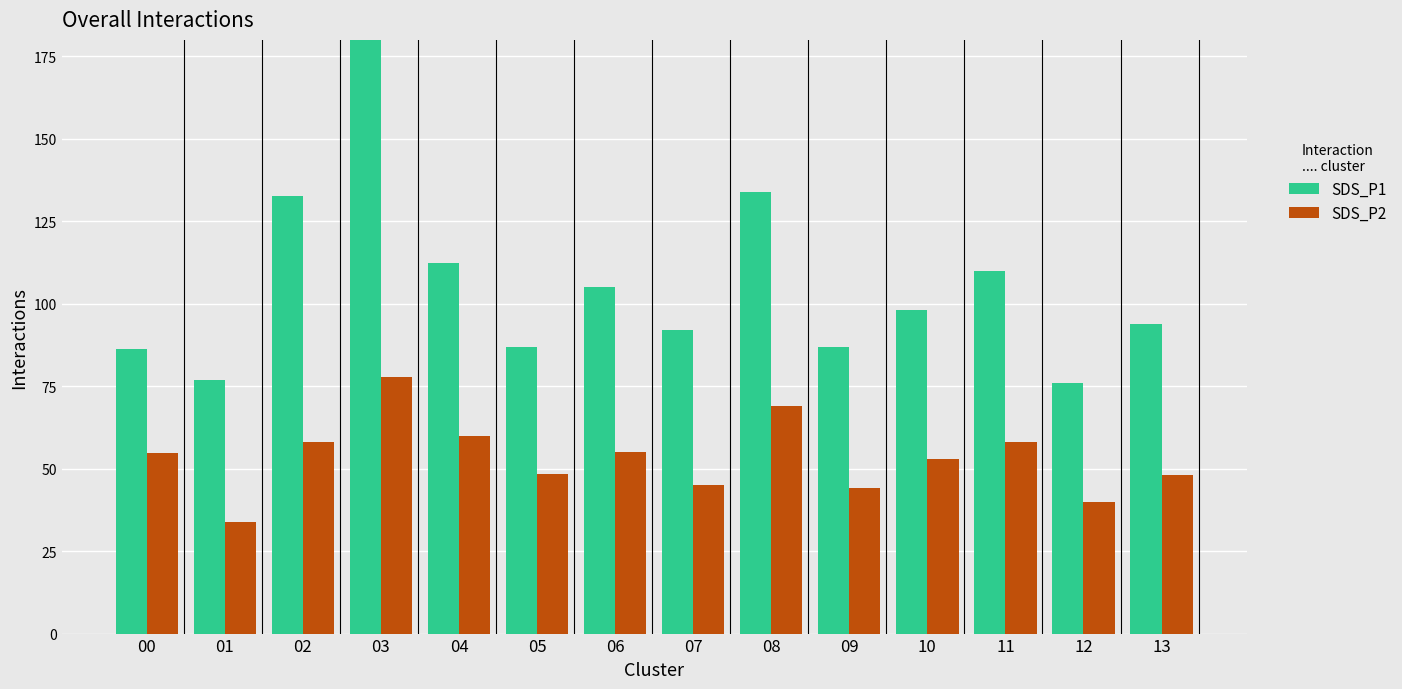

Where does the SDS_P1 series first go above 98?

02